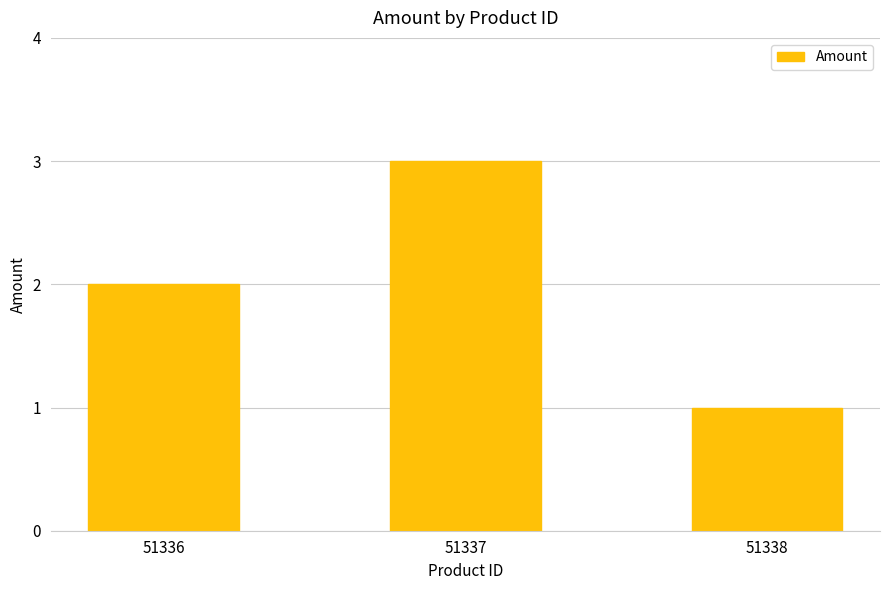

Reading left to right, list all the values displayed in this chart.

2	3	1